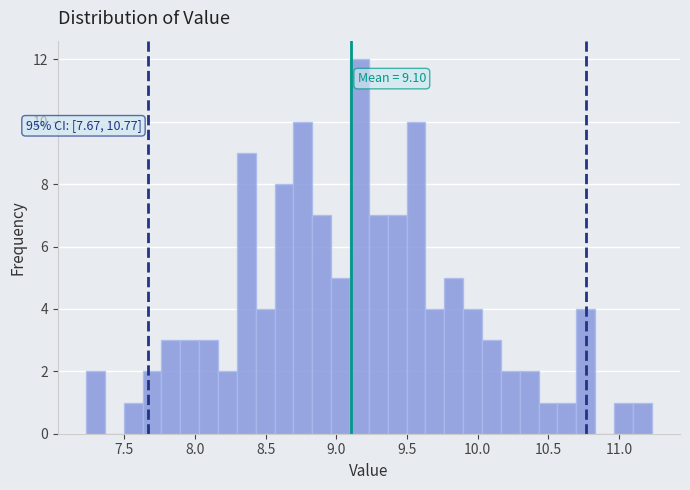

Around what value on the x-axis is the tallest bar? Give the approximate position of its centre, as read against the axis.

9.15